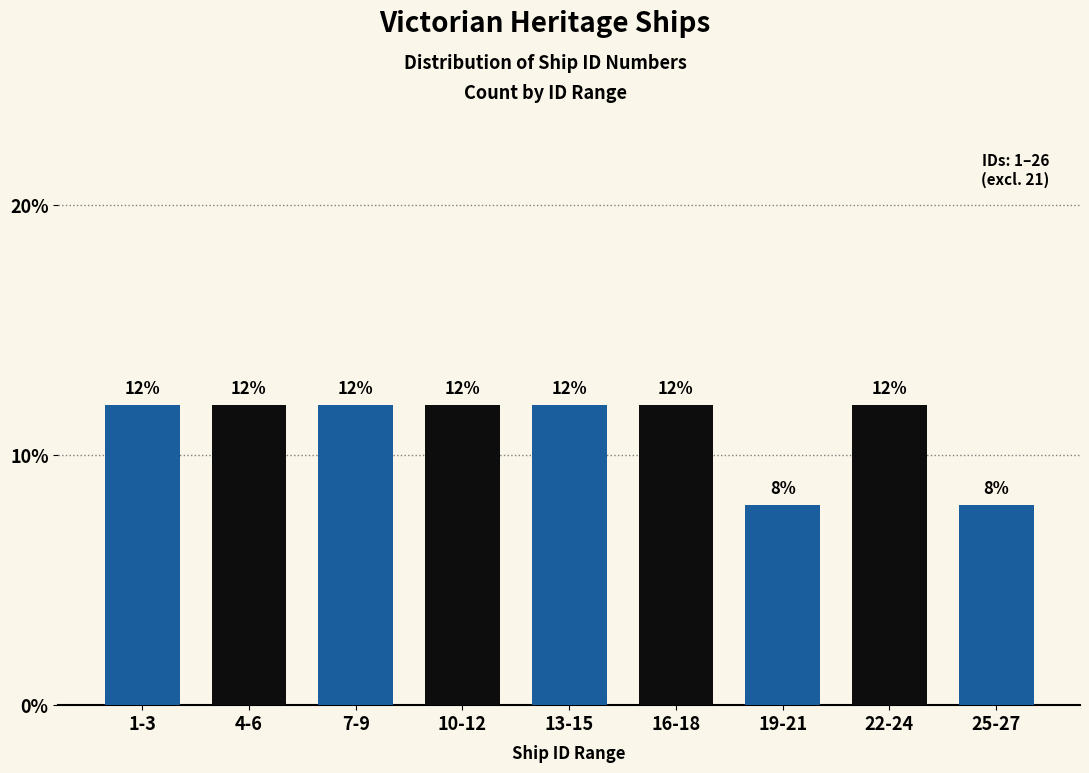

Reading left to right, extract all data points from this chart.

1-3=12	4-6=12	7-9=12	10-12=12	13-15=12	16-18=12	19-21=8	22-24=12	25-27=8